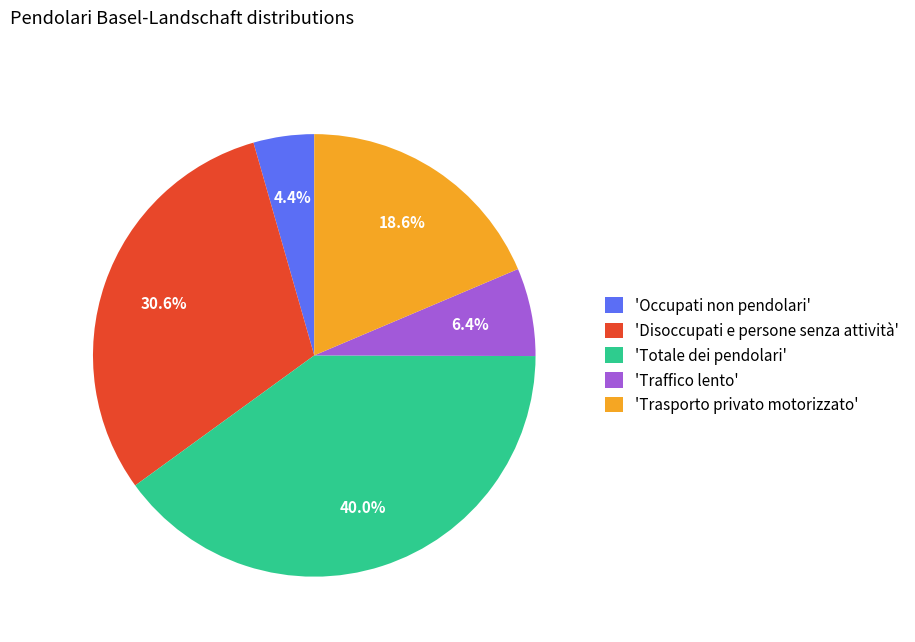

What portion of the pie excludes 'Disoccupati e persone senza attività'?

69.4%